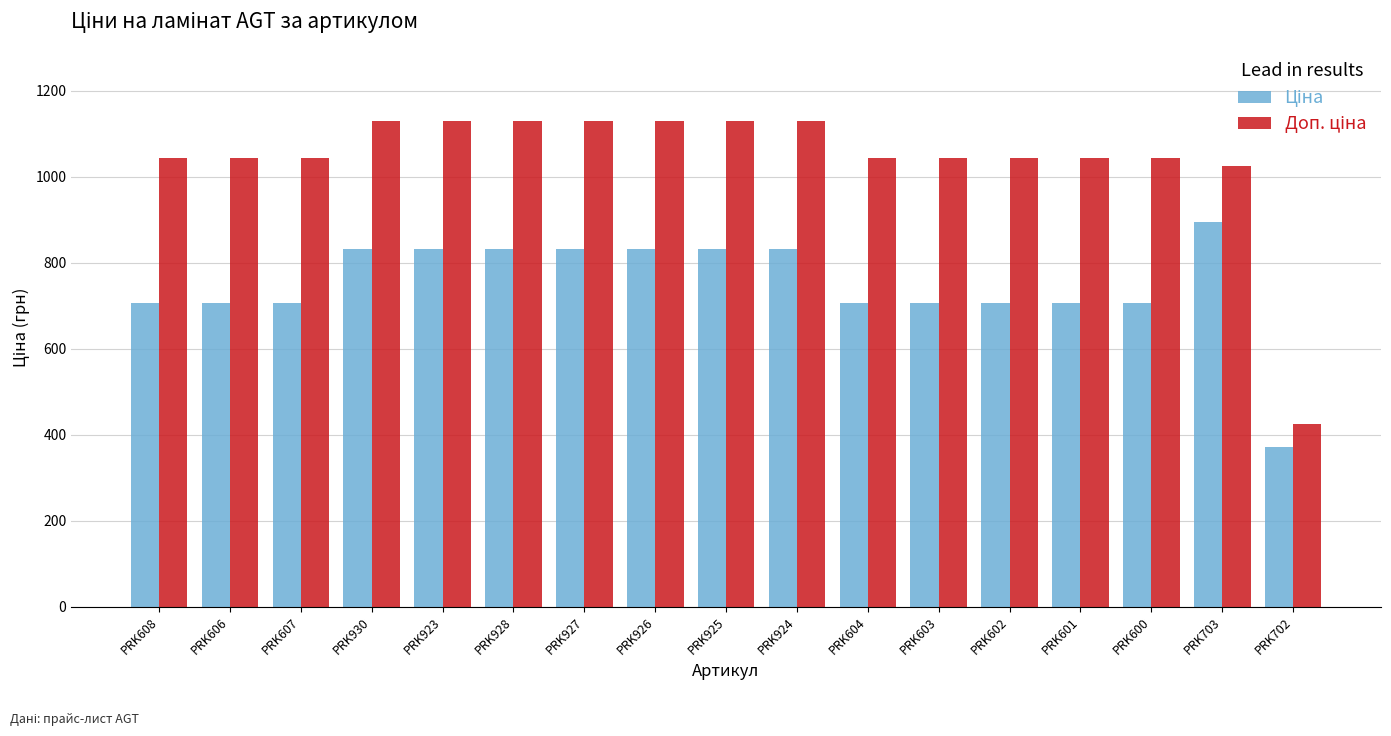

What is the total value across all series at PRK930?

1960.4